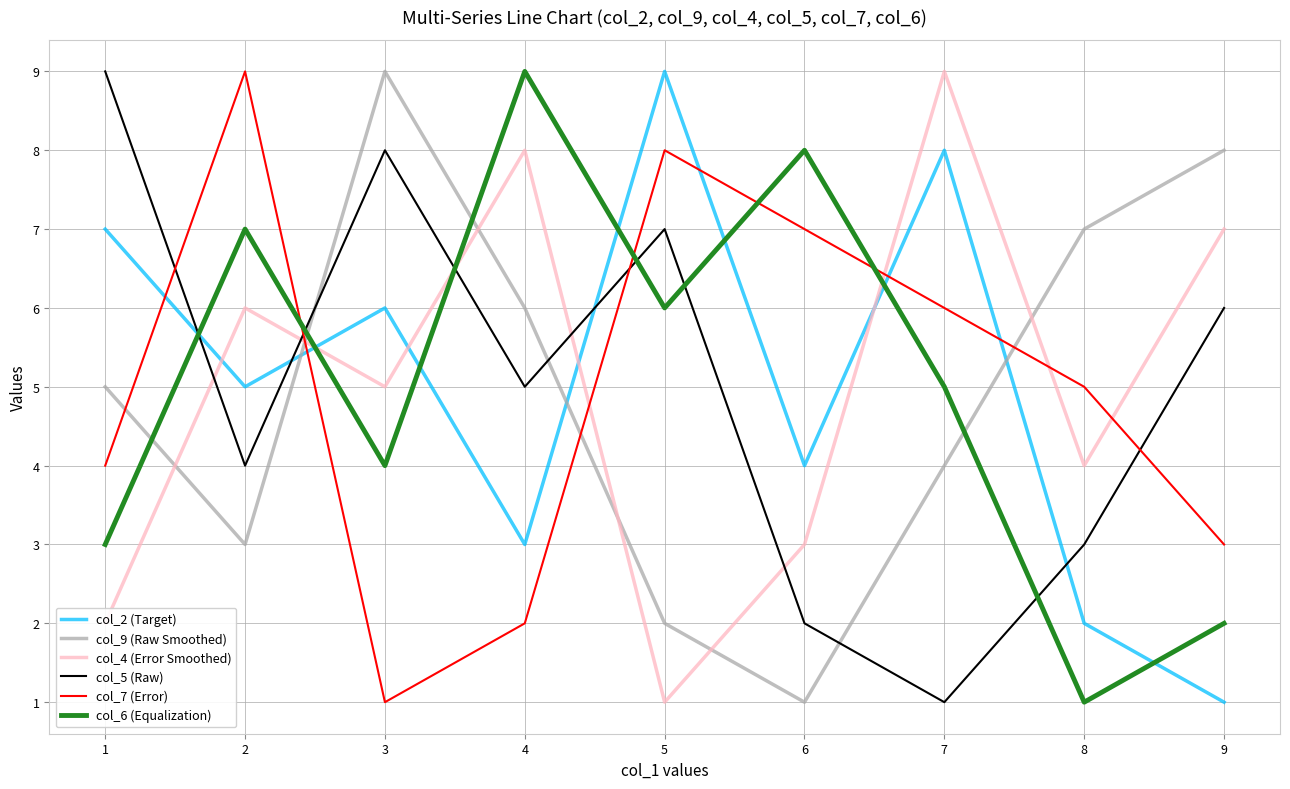

Rank the series at 7 from lowest to highest value.

col_5 (Raw), col_9 (Raw Smoothed), col_6 (Equalization), col_7 (Error), col_2 (Target), col_4 (Error Smoothed)